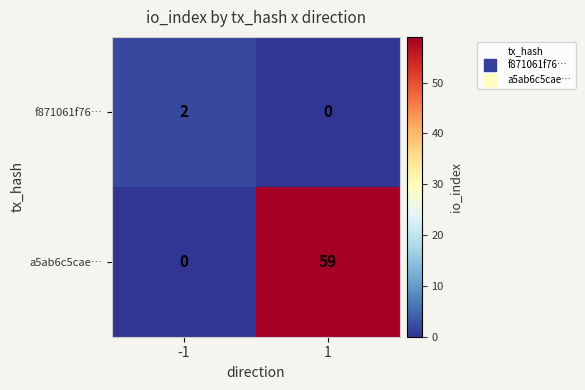

How many distinct data groups are displayed?

2